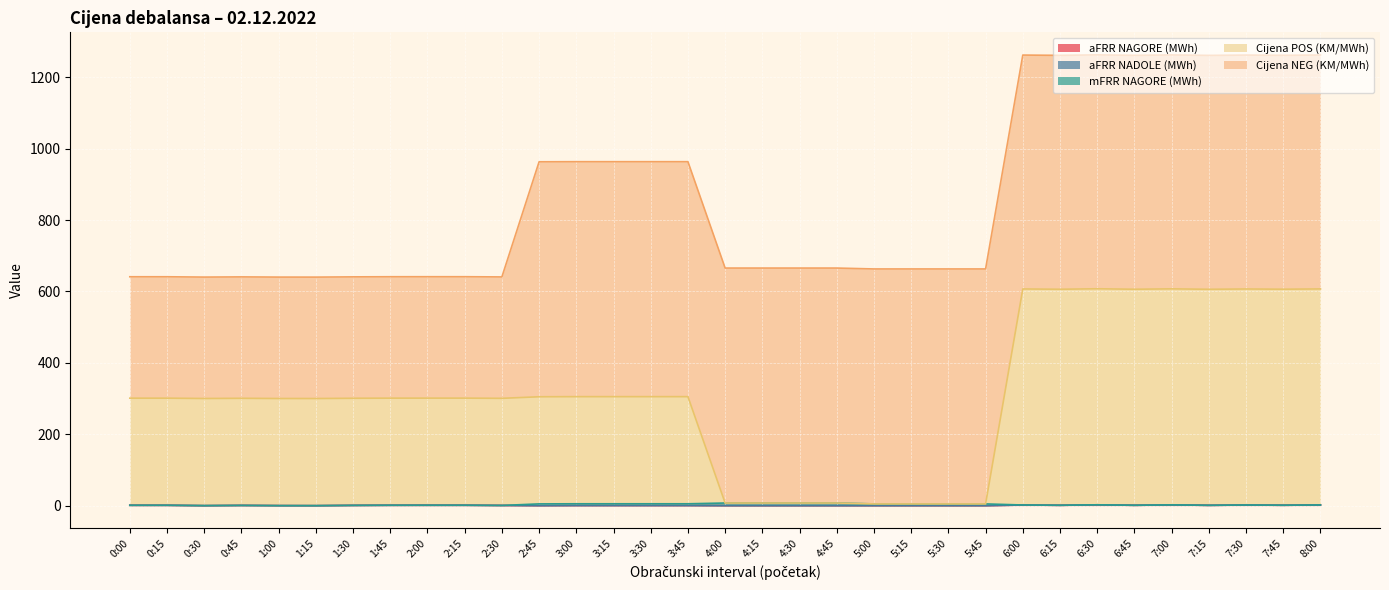

What is the label of the 12th point from the right?

5:15